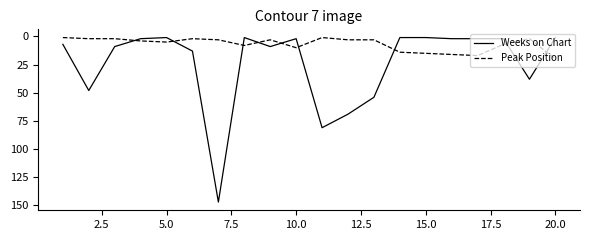

What is the difference between the maximum and minimum values in the Weeks on Chart series?

146